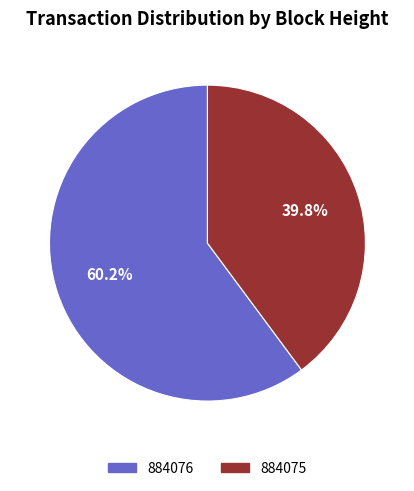

What percentage is the 884076 slice, to the nearest percent?

60%